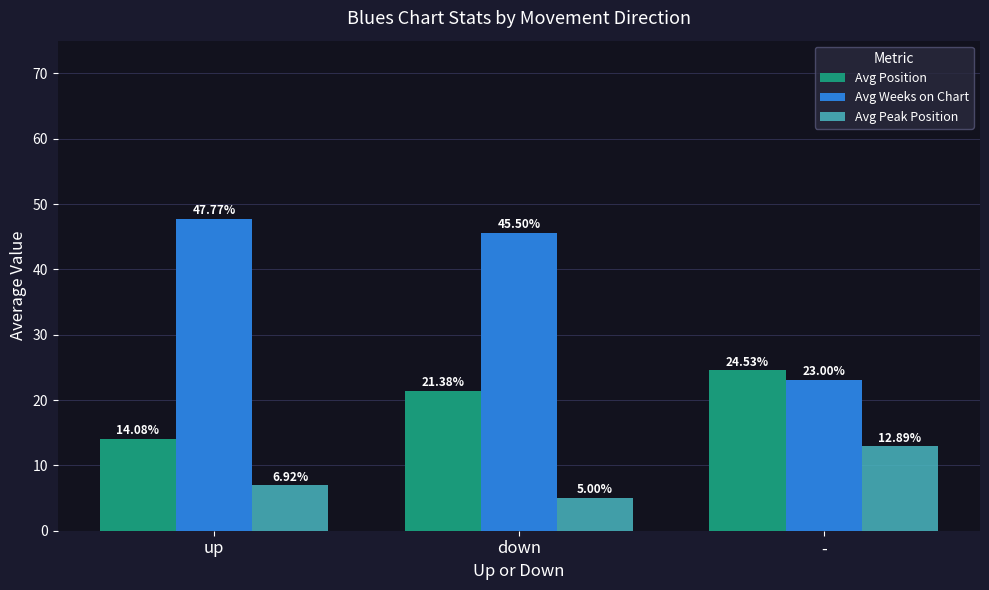

What position from the left is -?

3